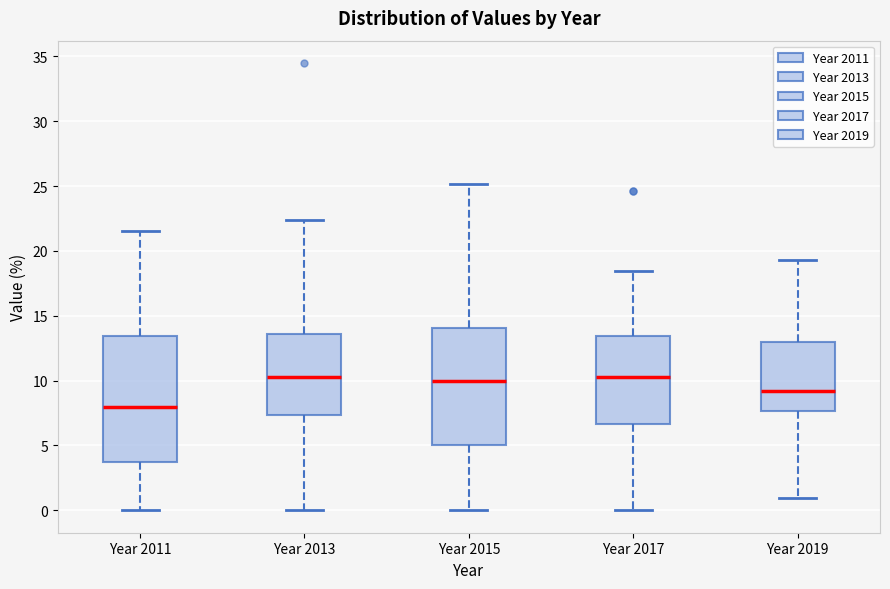

Where does the upper whisker of the box for Year 2019 end on the y-axis? The values are not printed on the chart, so give them approximately, as read against the axis.

19.5